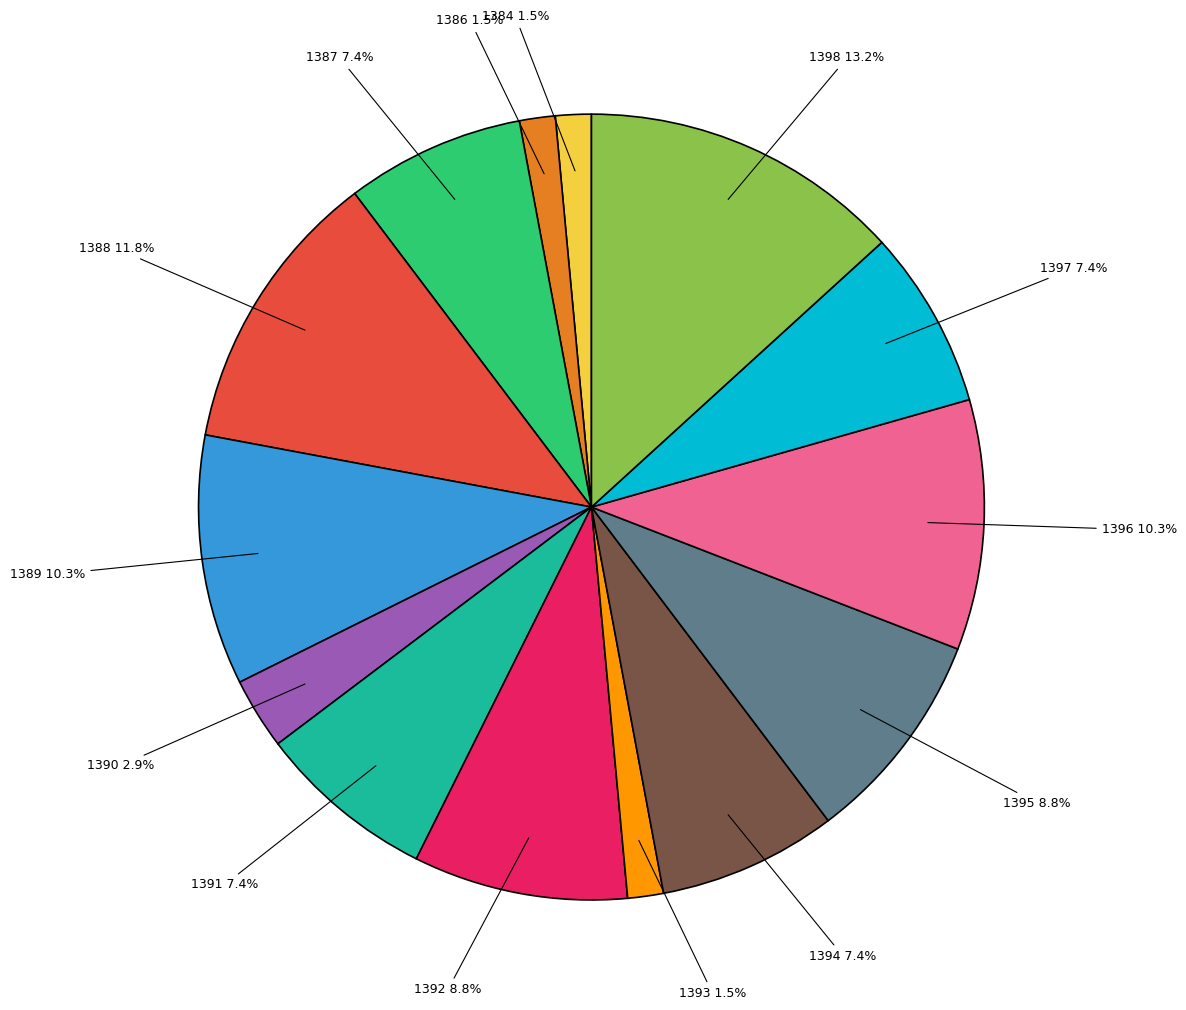

To the nearest percent, what percentage of the pie is 1392?

9%